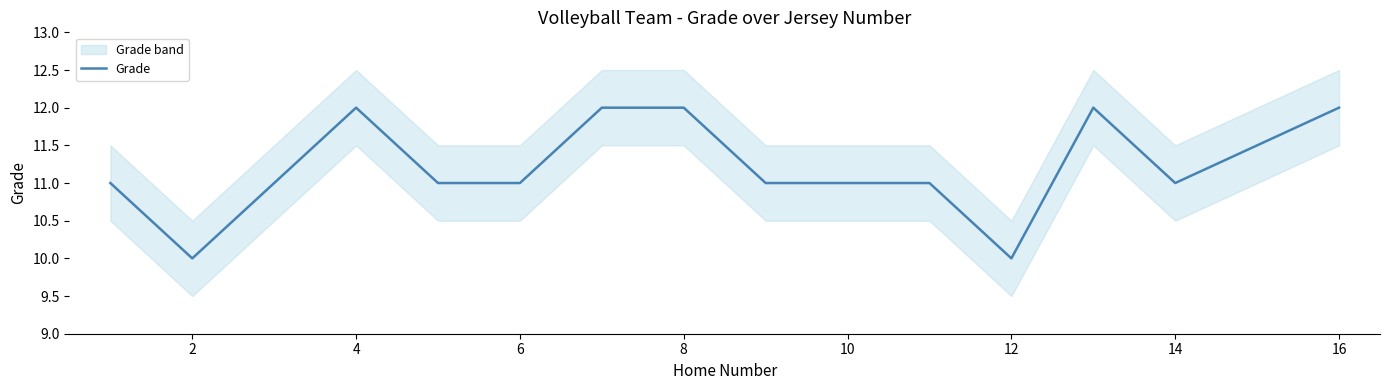

True or false: there are more than 1 points higher than both neighbors.

True